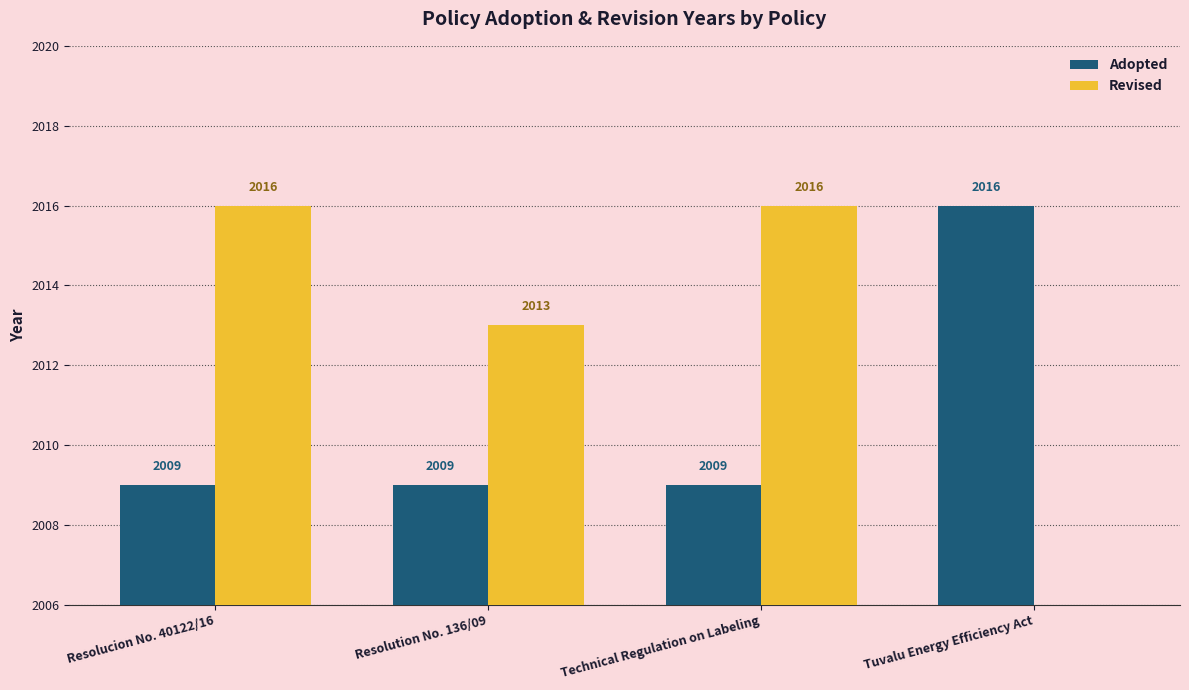

What is the difference between the maximum and second lowest values in the Revised series?

3